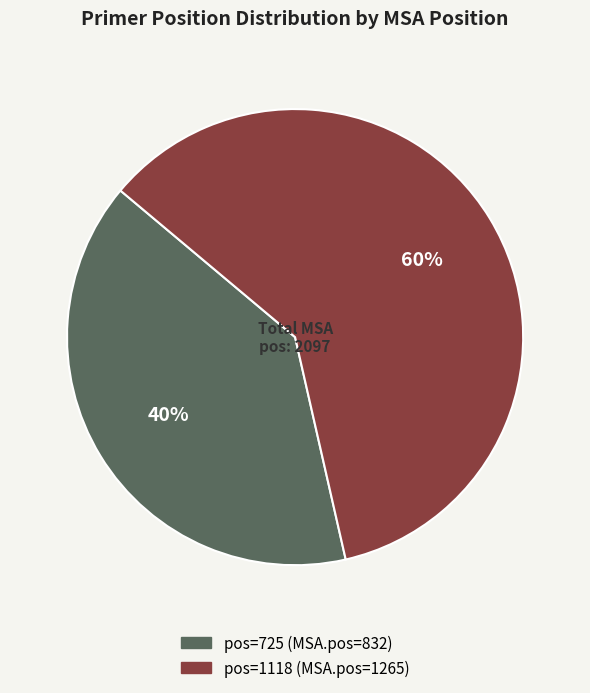

To the nearest percent, what is the average slice percentage?

50%